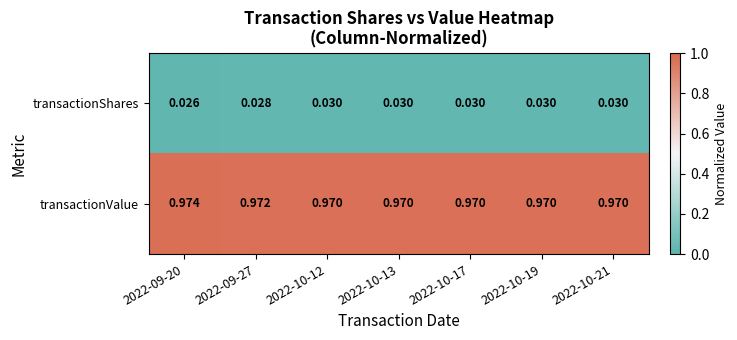

Which series has the largest total across all categories?

transactionValue